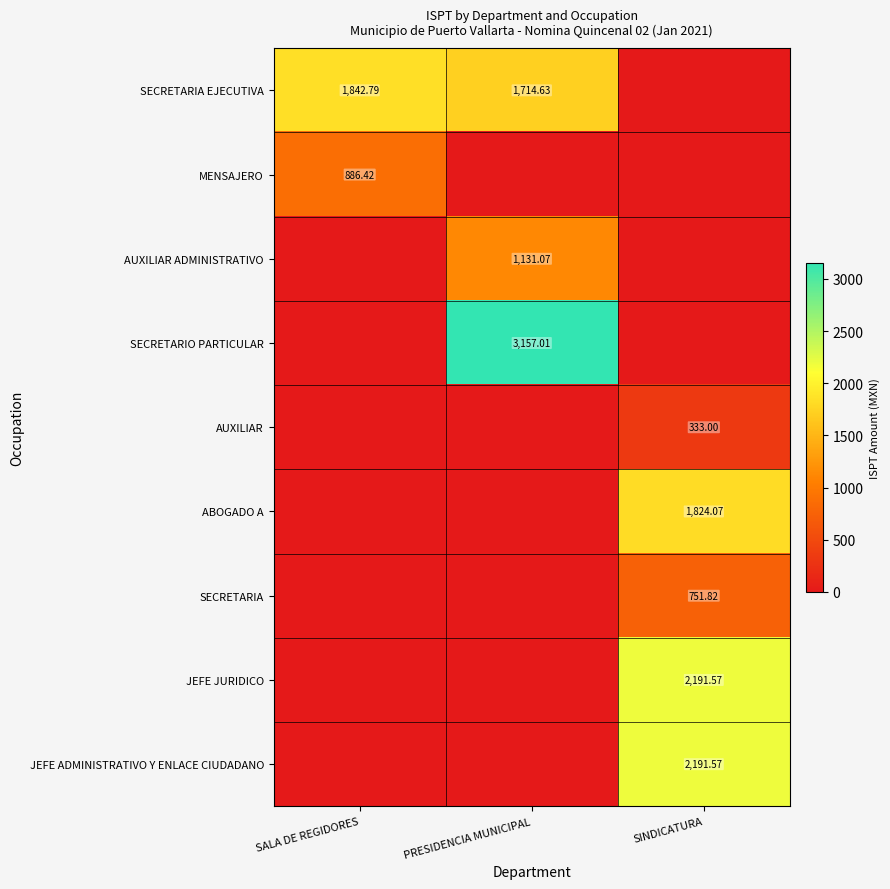

How many positive values does the SECRETARIO PARTICULAR series have?

1